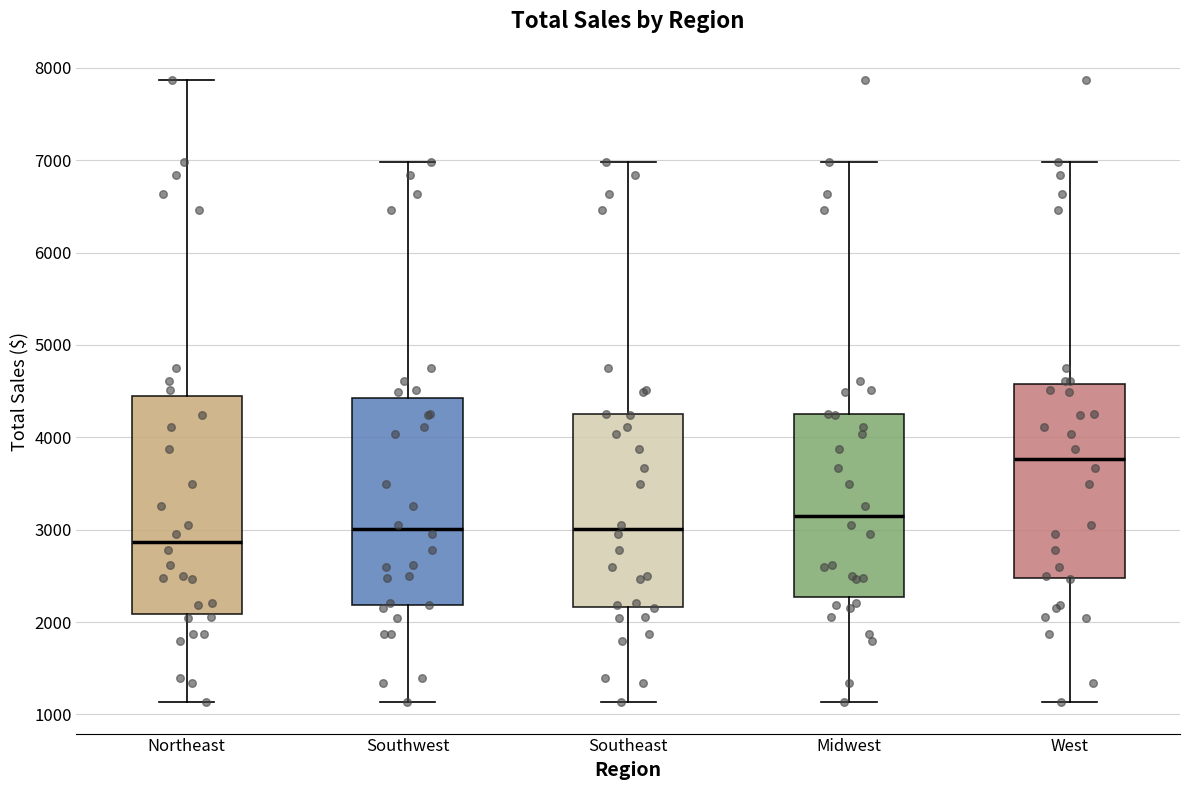

Which box is the tallest, from its lower edge to its upper edge?

Northeast